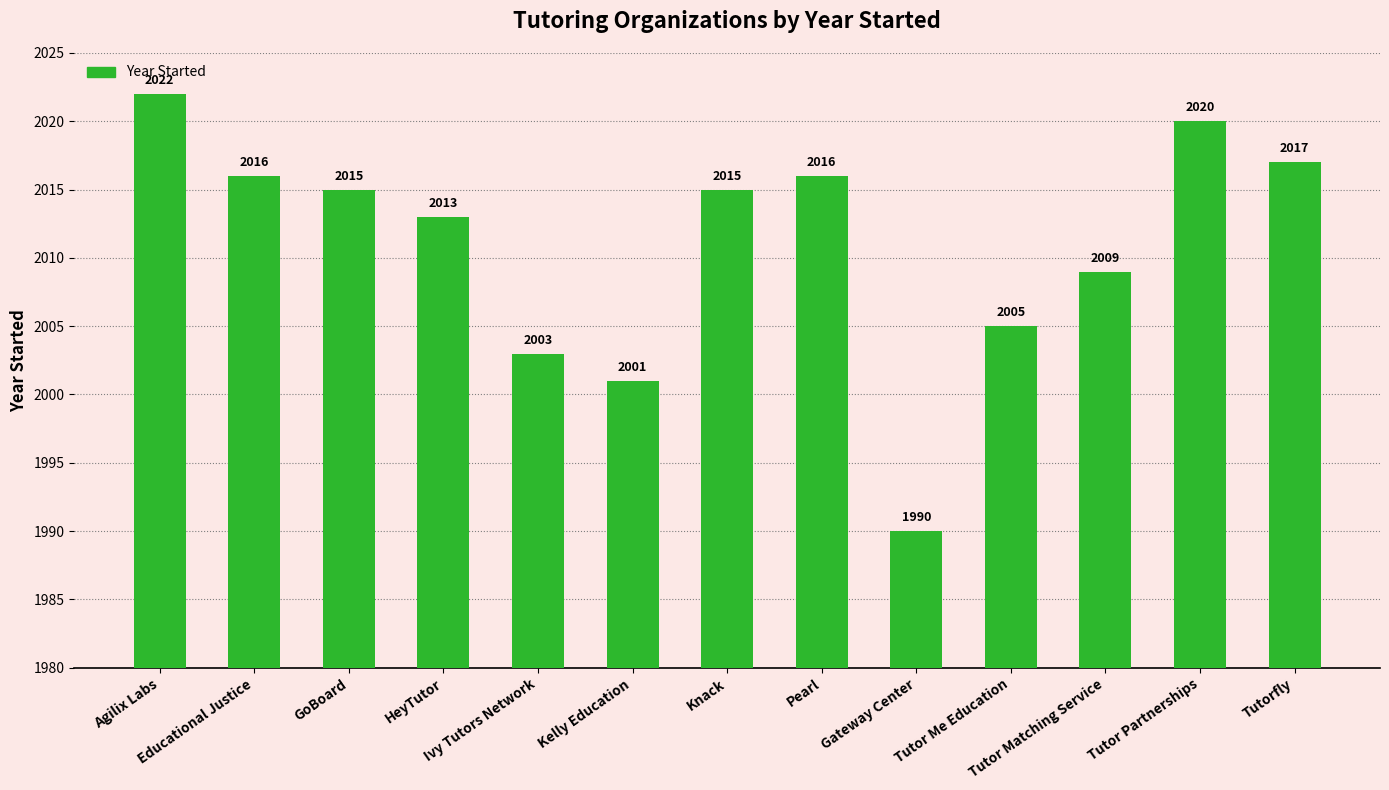

What is the sum of the values at Educational Justice and Tutor Me Education?

4021